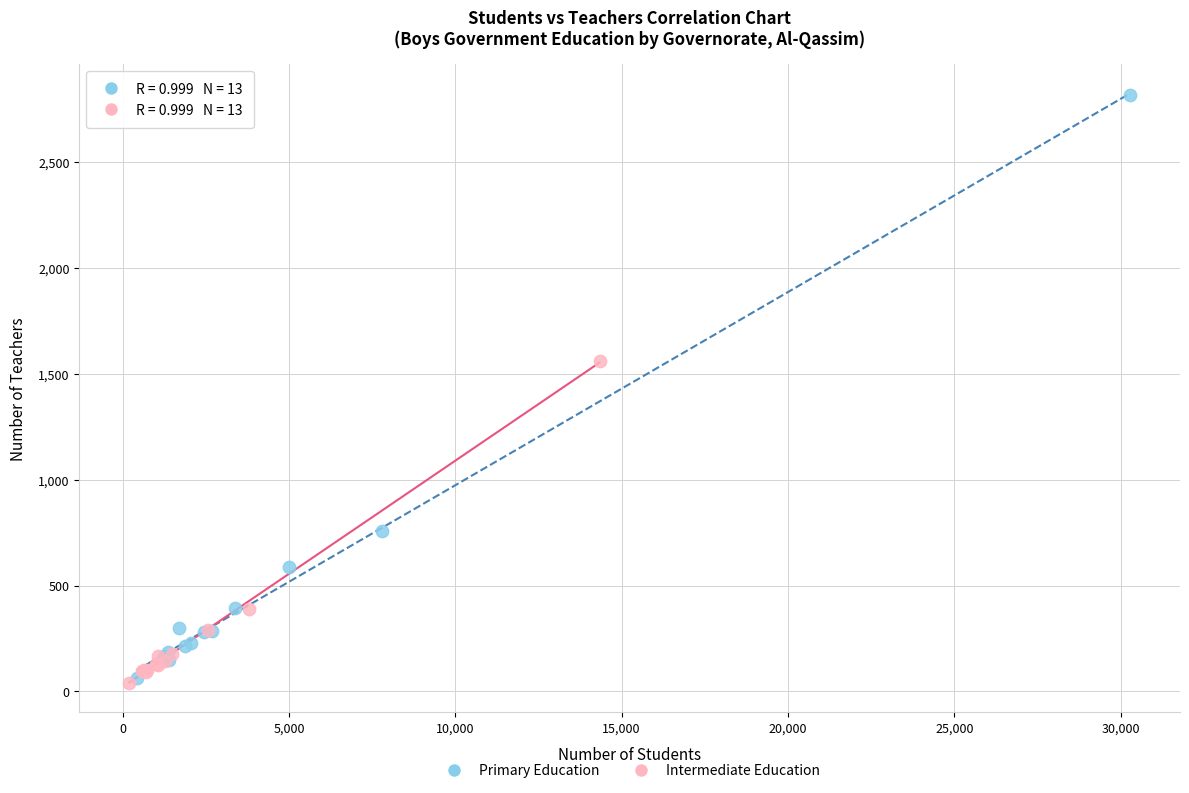

Which series reaches the maximum Y coordinate?

Primary Education